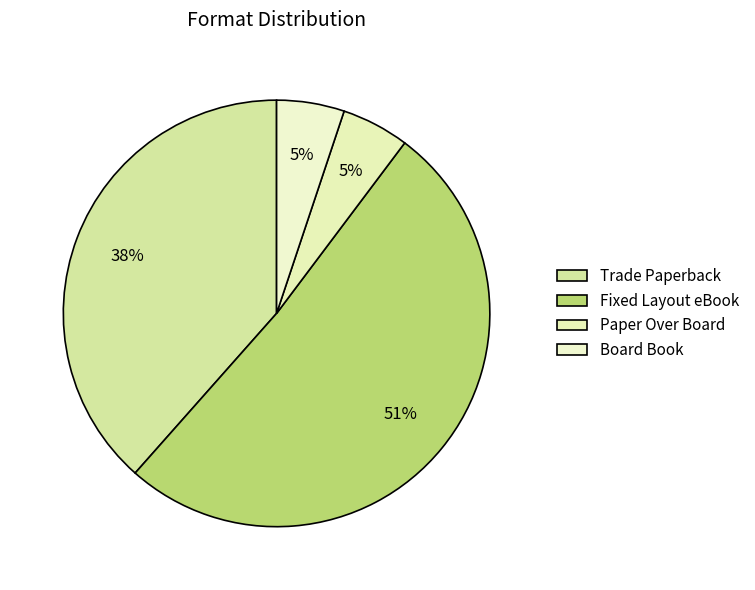

Count the number of slices in the pie.

4